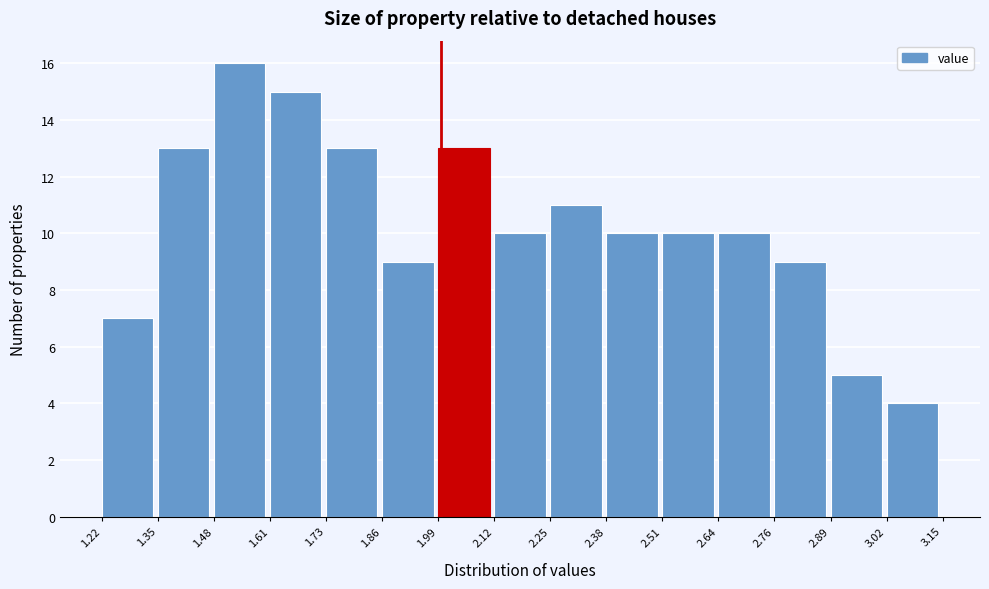

Reading left to right, transcribe this chart: for each bar, give the range it covers on the x-axis and its height. The values are not printed on the chart, so give them approximately, as read against the axis.

1.22 to 1.35: 7
1.35 to 1.48: 13
1.48 to 1.61: 16
1.61 to 1.73: 15
1.73 to 1.86: 13
1.86 to 1.99: 9
1.99 to 2.12: 13
2.12 to 2.25: 10
2.25 to 2.38: 11
2.38 to 2.51: 10
2.51 to 2.64: 10
2.64 to 2.76: 10
2.76 to 2.89: 9
2.89 to 3.02: 5
3.02 to 3.15: 4